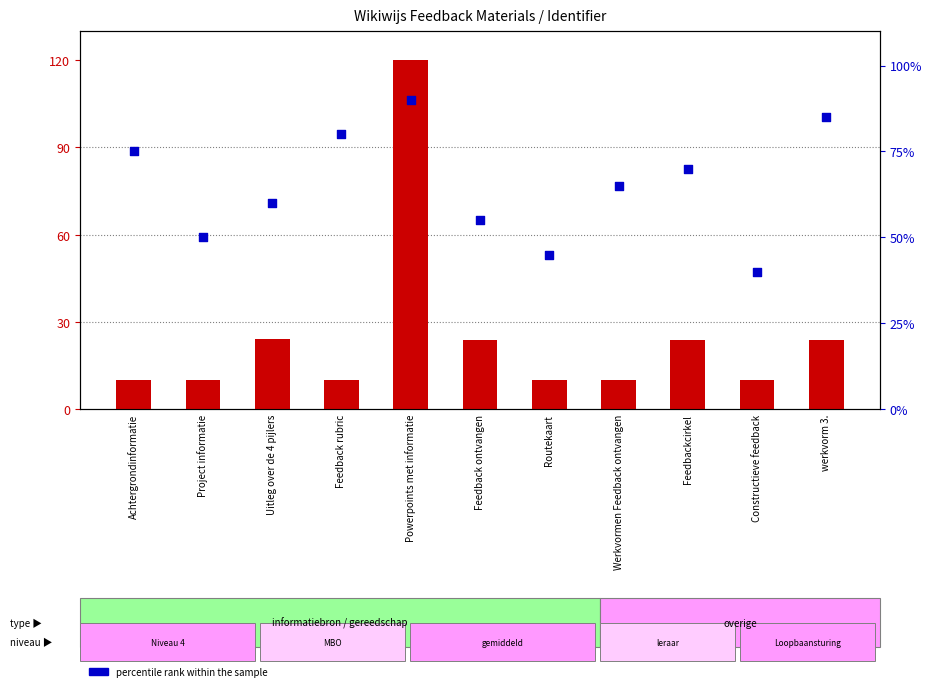

Is the value of percentile rank within the sample at Feedback ontvangen greater than the value of count at Project informatie?

Yes